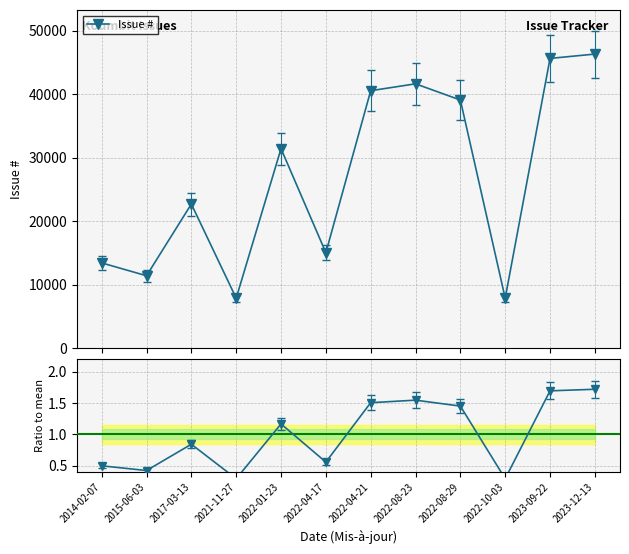

What is the label of the 12th point from the left?

2023-12-13